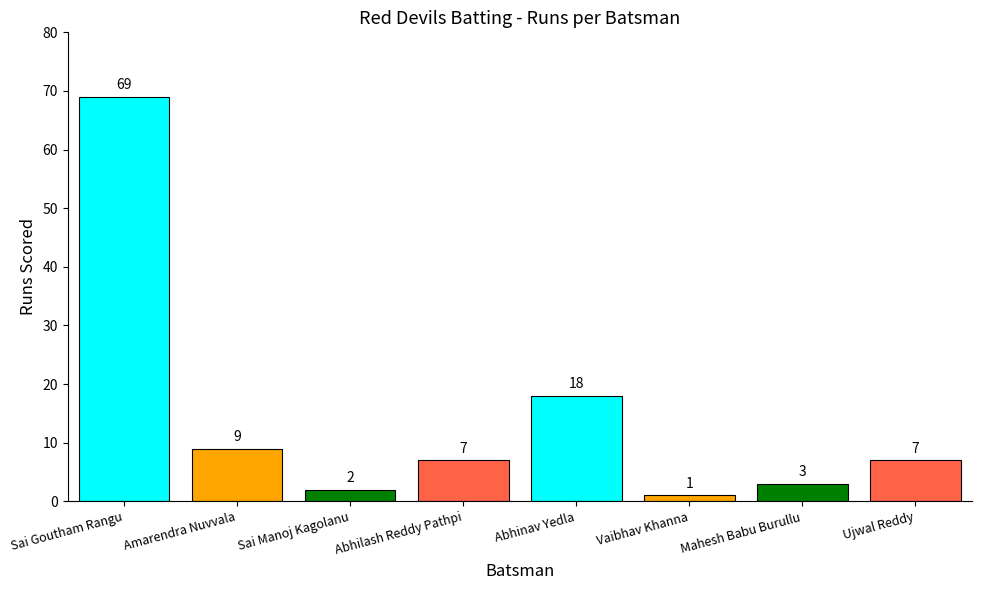

Where is the data nearest to the value 35?

Abhinav Yedla